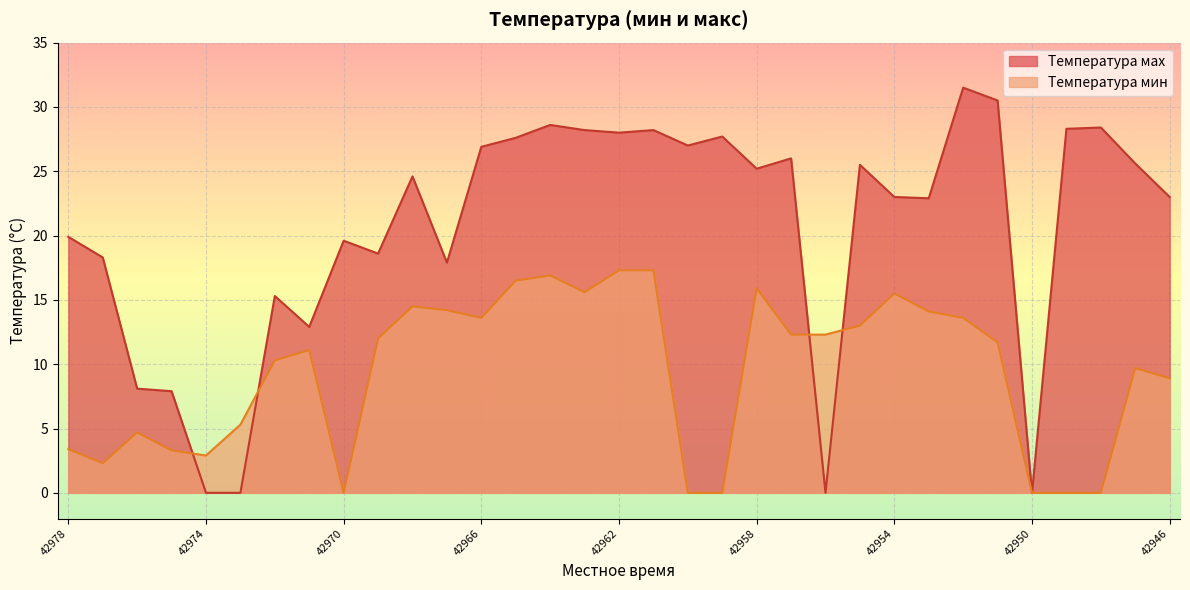

What is the total value across all series at 42968?

39.1